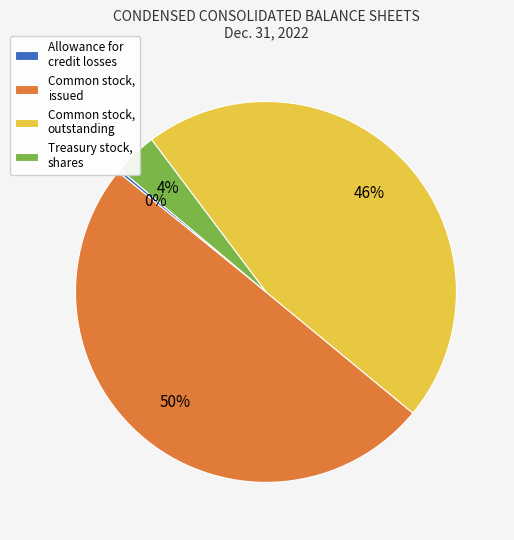

Which has a higher value, Common stock, outstanding or Treasury stock, shares?

Common stock, outstanding